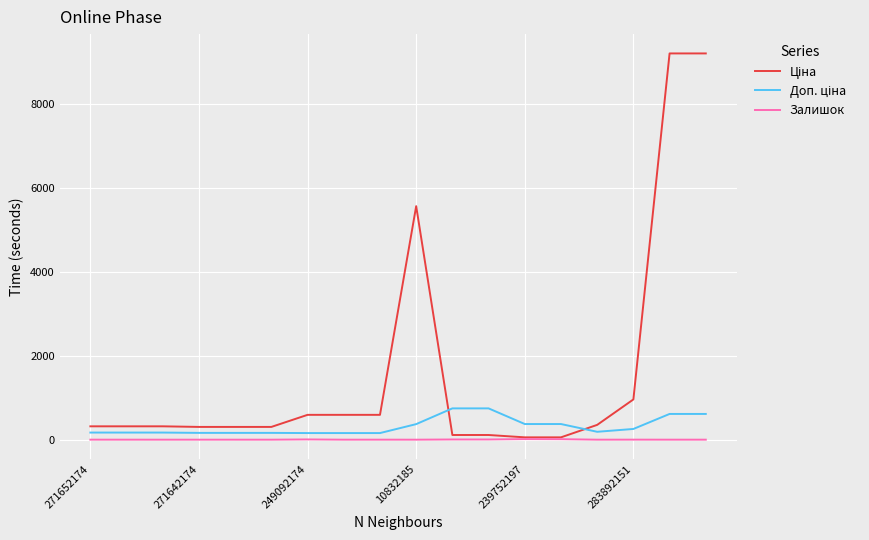

What is the greatest value displayed?

9196.3